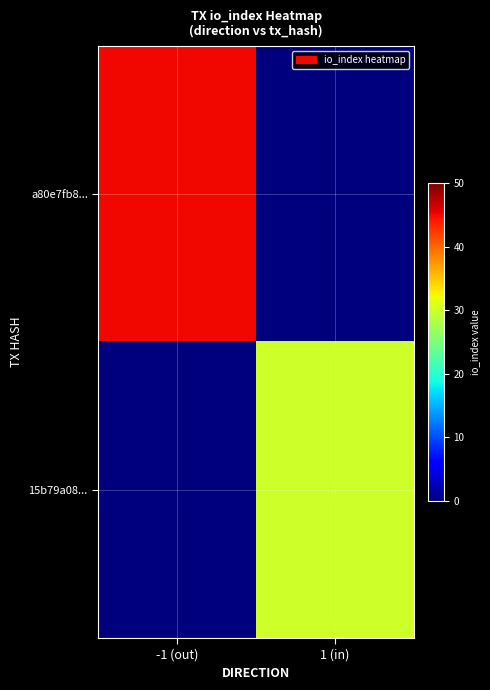

At which category is the sum across all series the highest?

-1 (out)